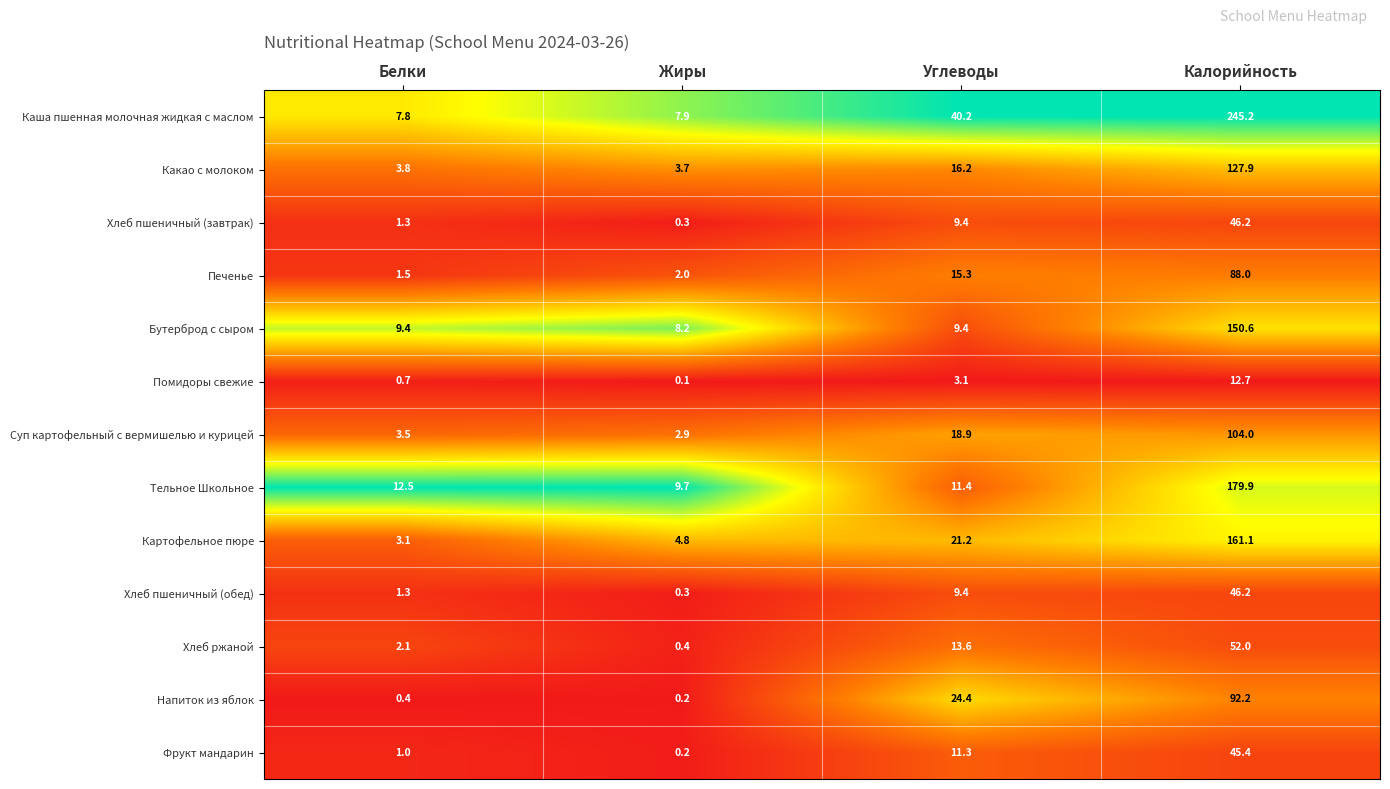

List the labels in order of Хлеб пшеничный (завтрак) value, largest first.

Калорийность, Углеводы, Белки, Жиры